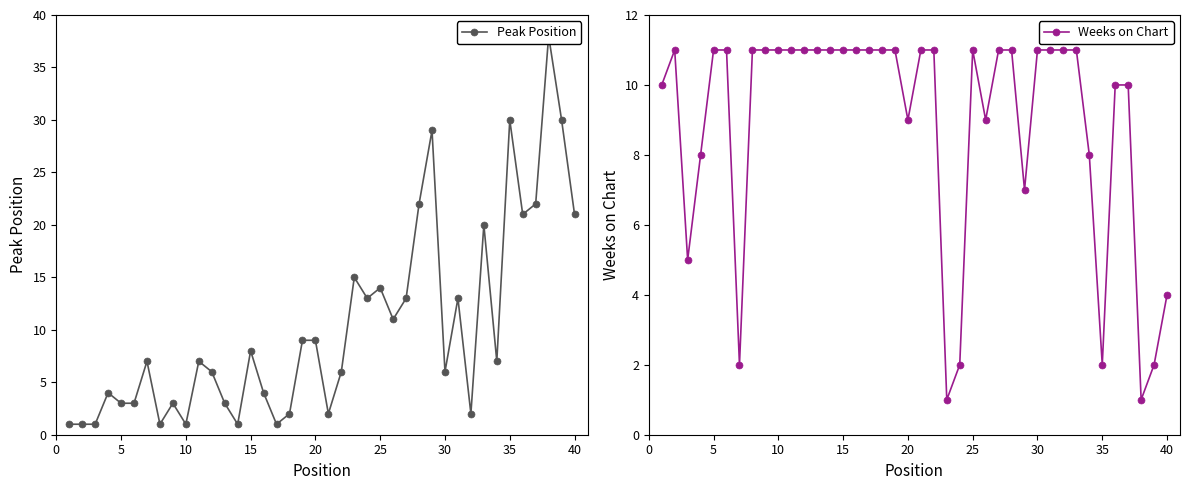

What is the maximum value for Weeks on Chart?

11